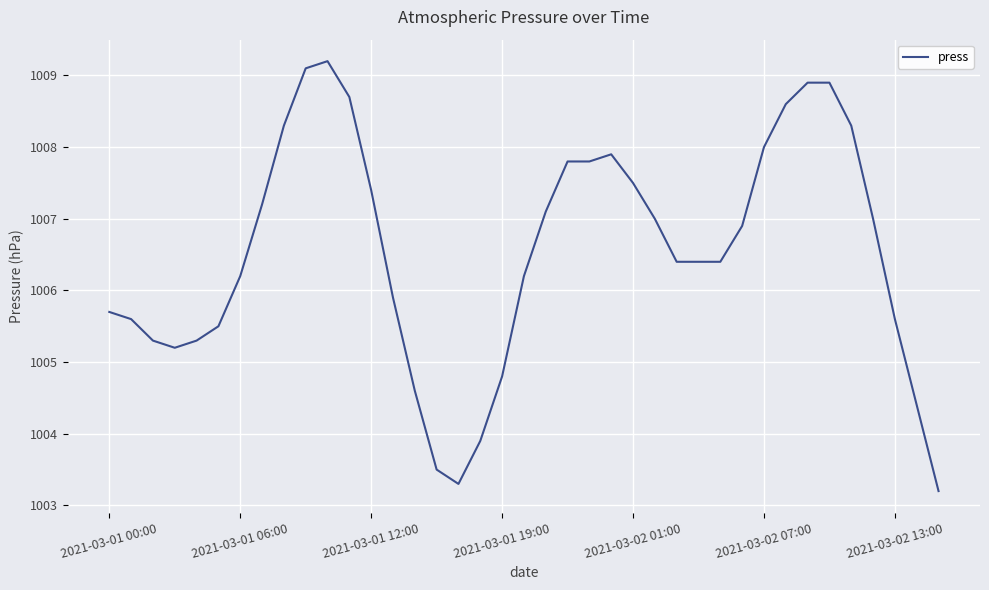

What is the greatest value displayed?

1009.2